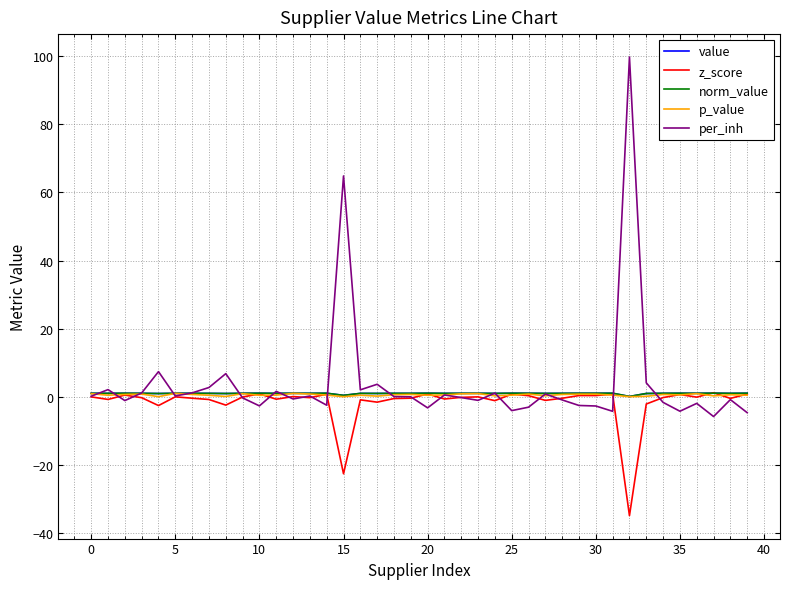

True or false: p_value and value intersect in this chart.

False